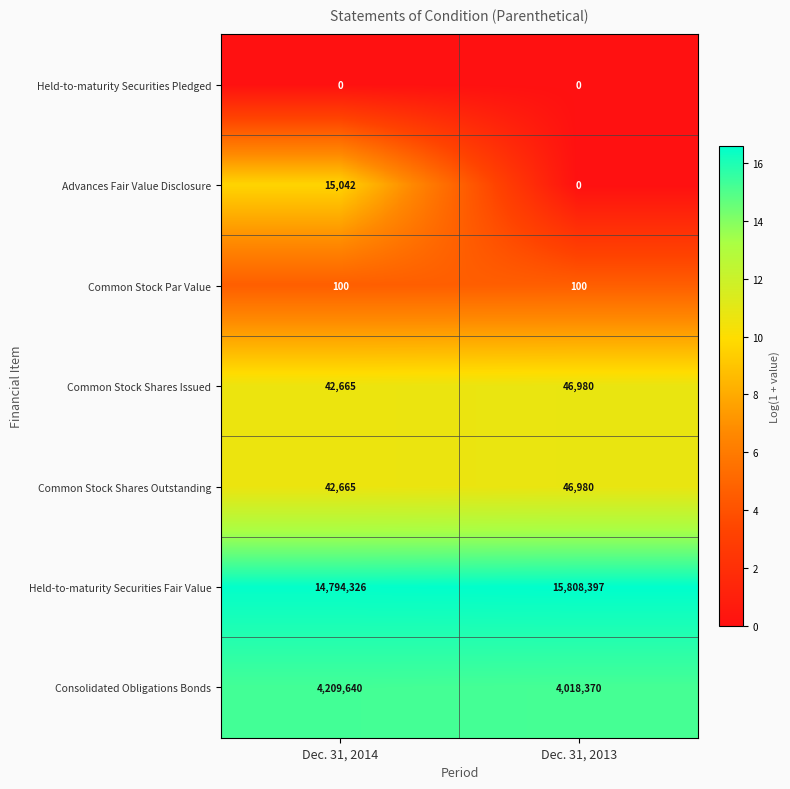

Which series changed the most between Dec. 31, 2014 and Dec. 31, 2013?

Held-to-maturity Securities Fair Value